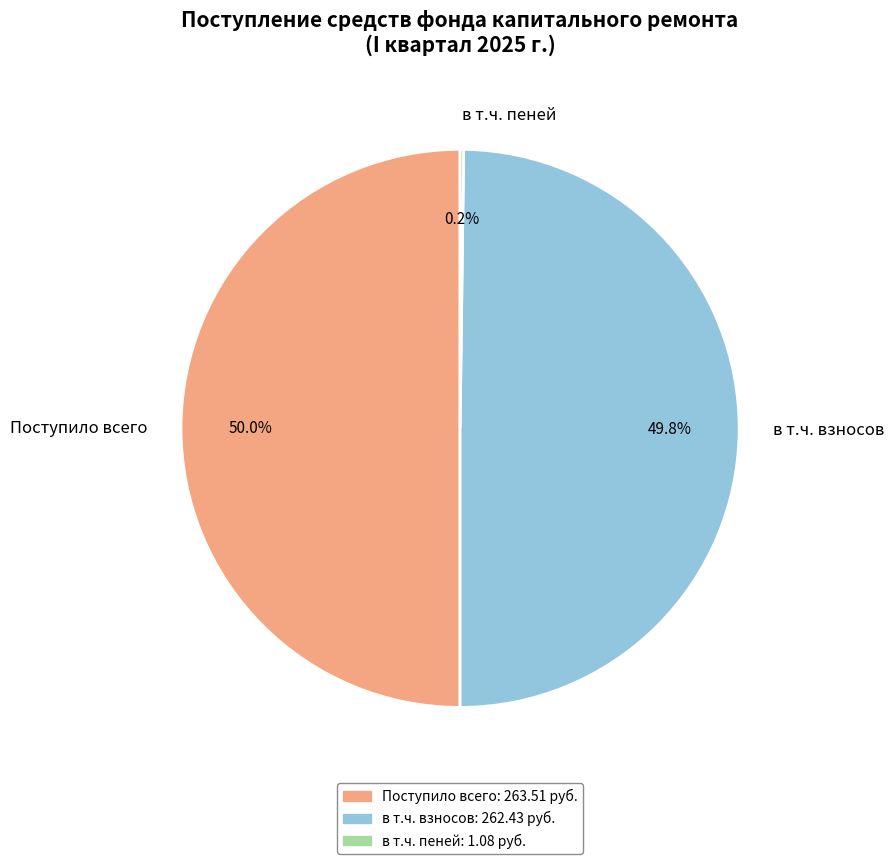

What percentage is NOT represented by в т.ч. взносов?

50.2%